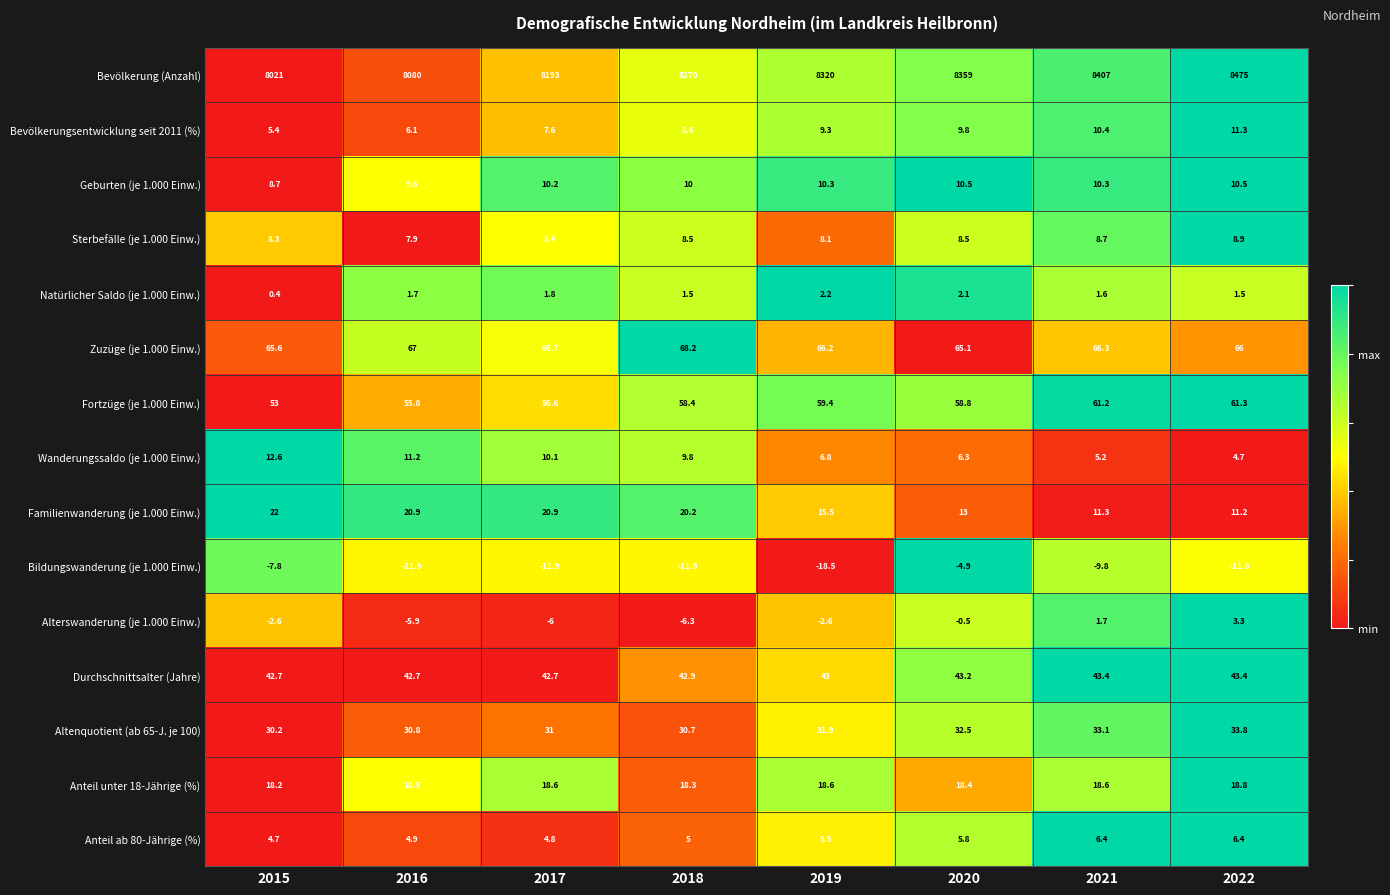

At 2015, list the series in order from largest to smallest.

Bevölkerung (Anzahl), Zuzüge (je 1.000 Einw.), Fortzüge (je 1.000 Einw.), Durchschnittsalter (Jahre), Altenquotient (ab 65-J. je 100), Familienwanderung (je 1.000 Einw.), Anteil unter 18-Jährige (%), Wanderungssaldo (je 1.000 Einw.), Geburten (je 1.000 Einw.), Sterbefälle (je 1.000 Einw.), Bevölkerungsentwicklung seit 2011 (%), Anteil ab 80-Jährige (%), Natürlicher Saldo (je 1.000 Einw.), Alterswanderung (je 1.000 Einw.), Bildungswanderung (je 1.000 Einw.)